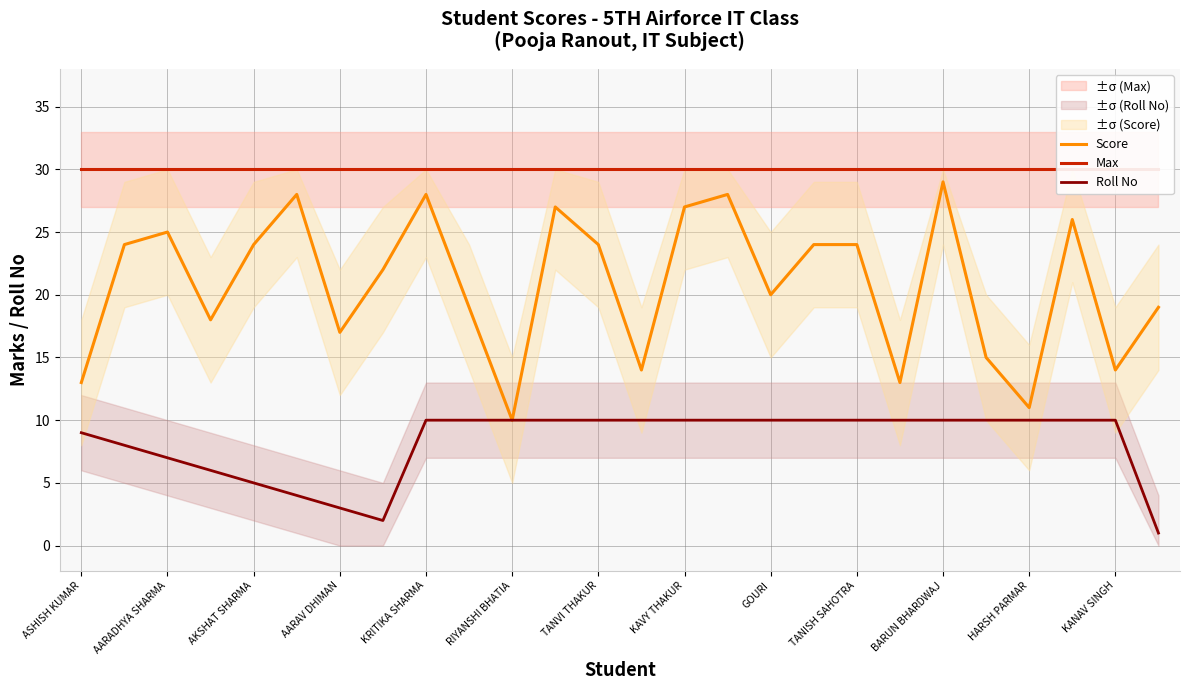

Which category has the lowest value in the Roll No series?

25